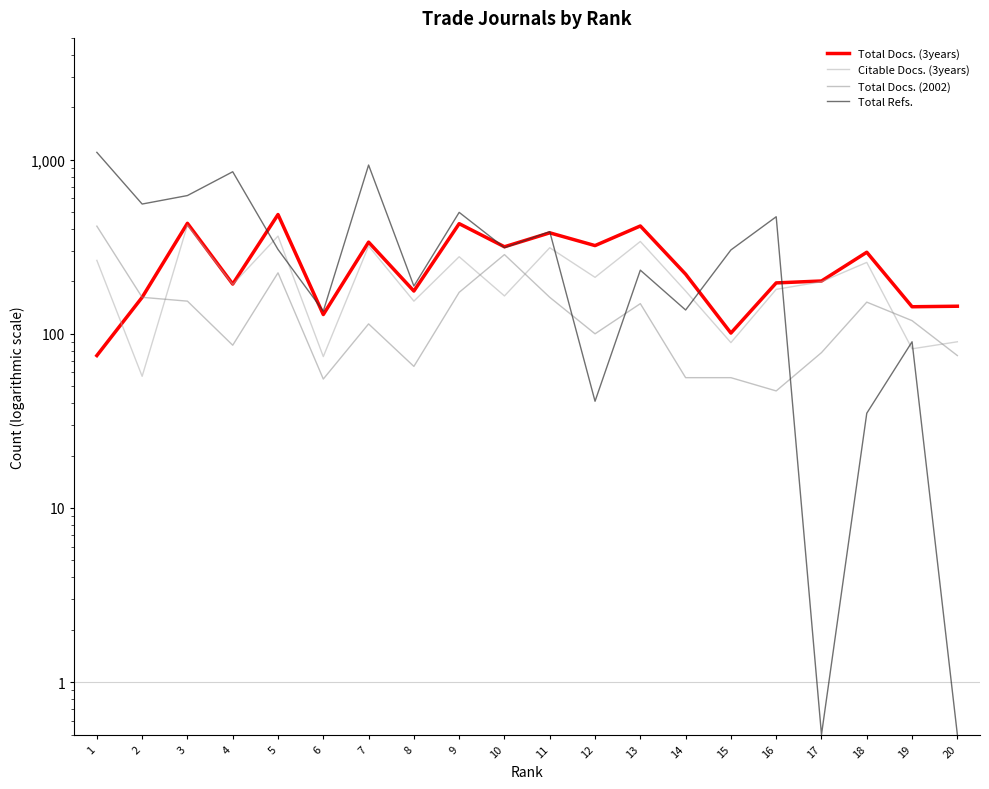

True or false: Total Docs. (3years) and Citable Docs. (3years) intersect in this chart.

True